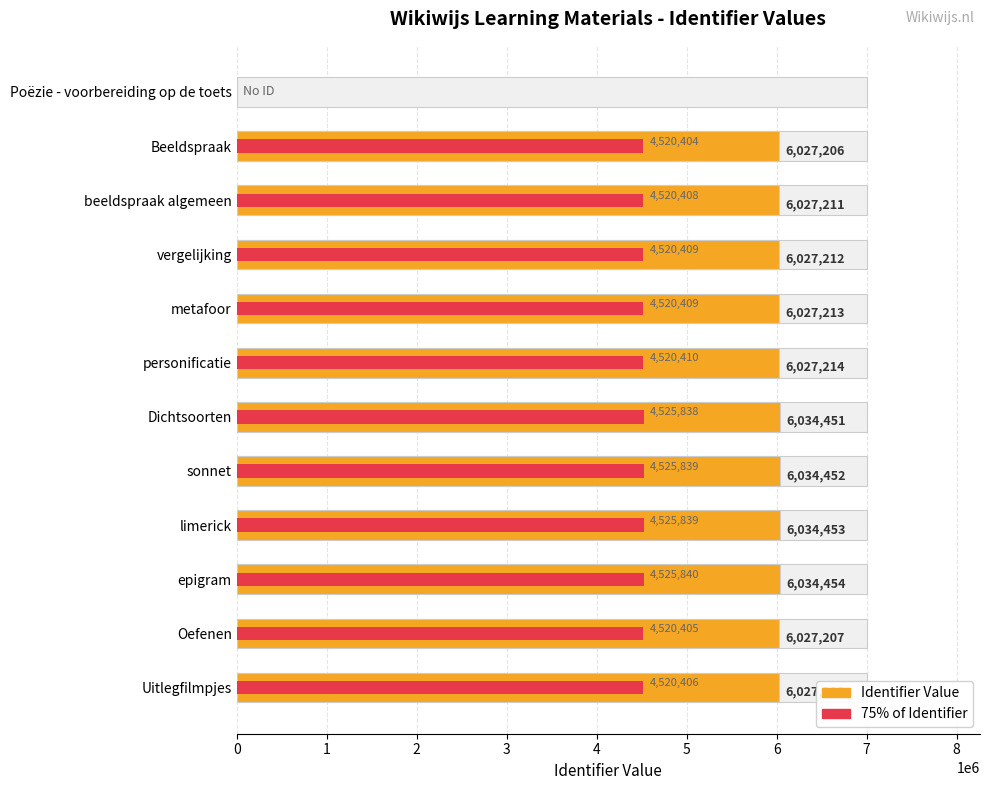

How many bars are there in total?

24